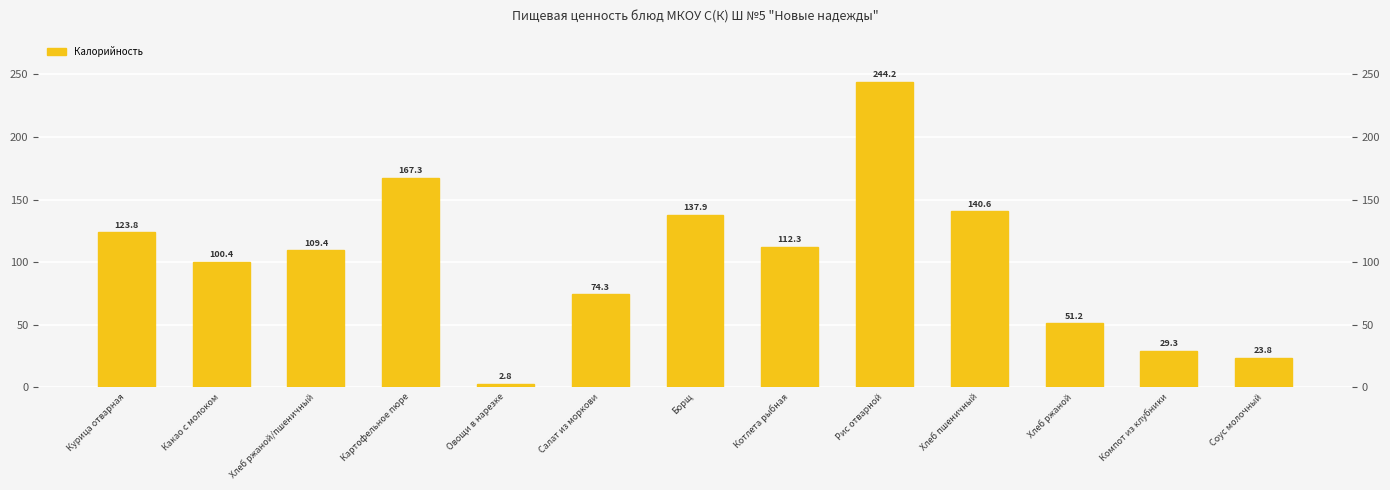

Which label corresponds to the largest value in the chart?

Рис отварной